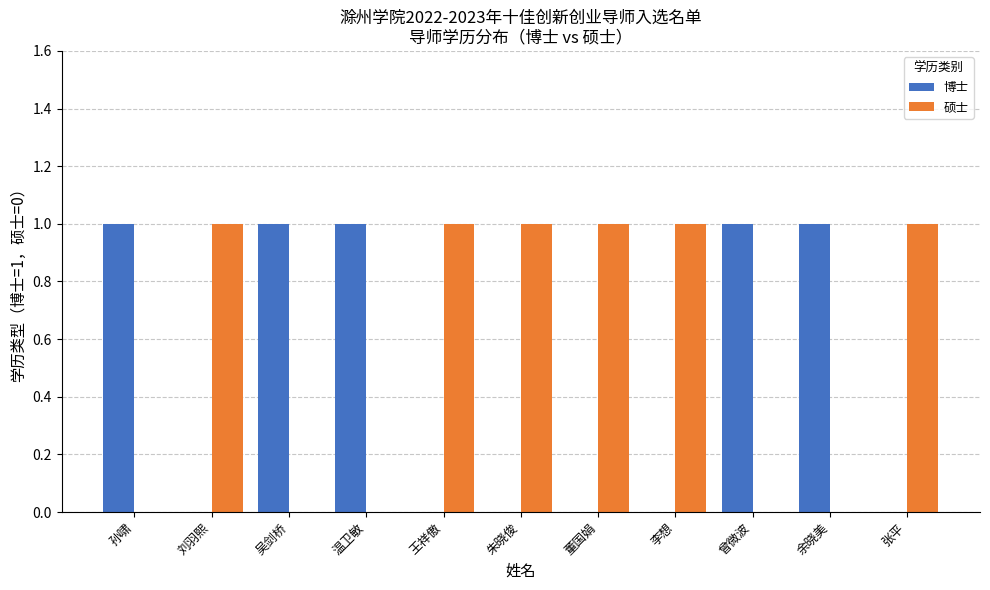

Count the number of categories in the chart.

11